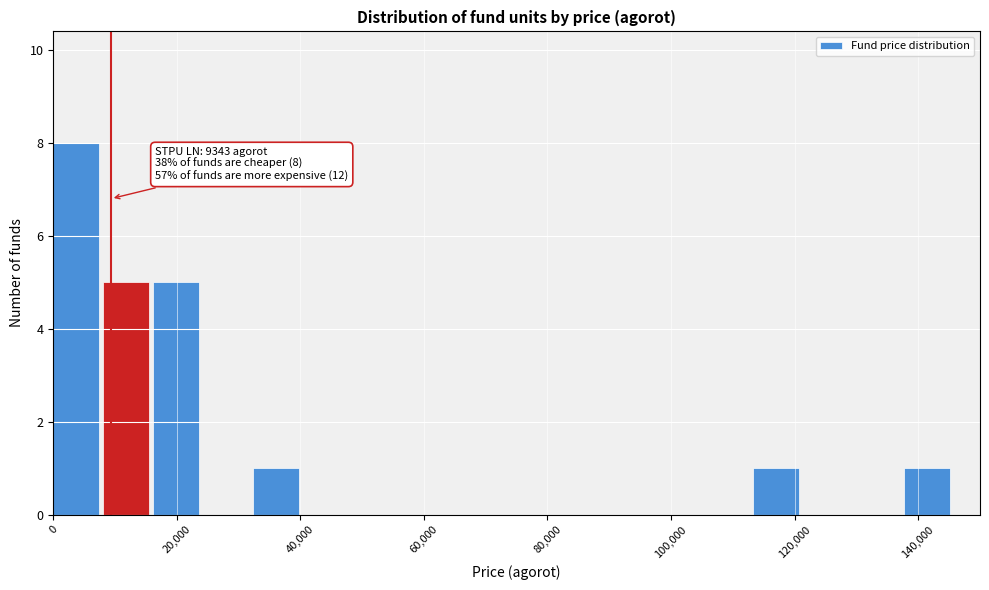

Which range on the x-axis has the tallest bar?

0 to 8000